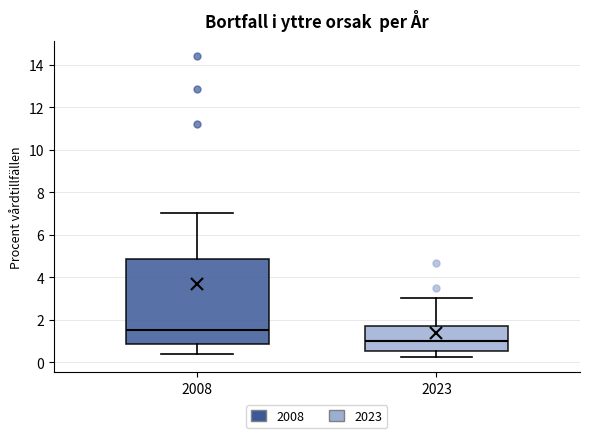

Reading left to right, read every box against the y-axis: the position of its median line, the range the box covers, and the ends of its whiskers. The values are not printed on the chart, so give them approximately, as read against the axis.

2008: median 1.6, box 0.8 to 4.8, whiskers 0.4 to 7.0
2023: median 1.0, box 0.6 to 1.8, whiskers 0.2 to 3.0